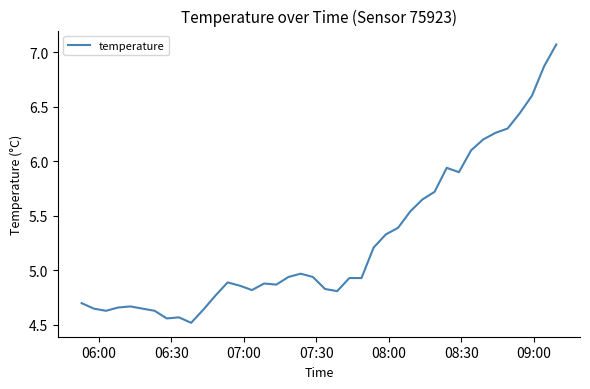

Is this an area chart (filled region under the line)?

No